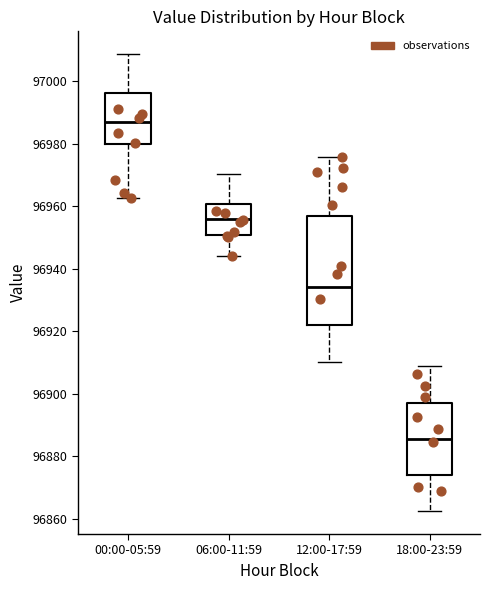

Which box's median line is the lowest?

18:00-23:59